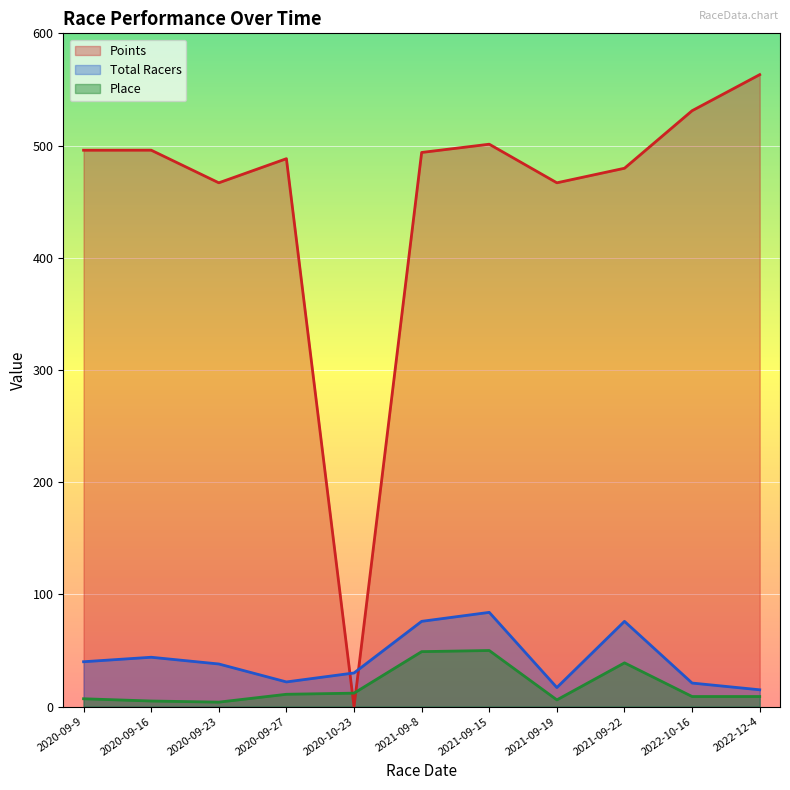

What is the minimum value for Place?

4.0